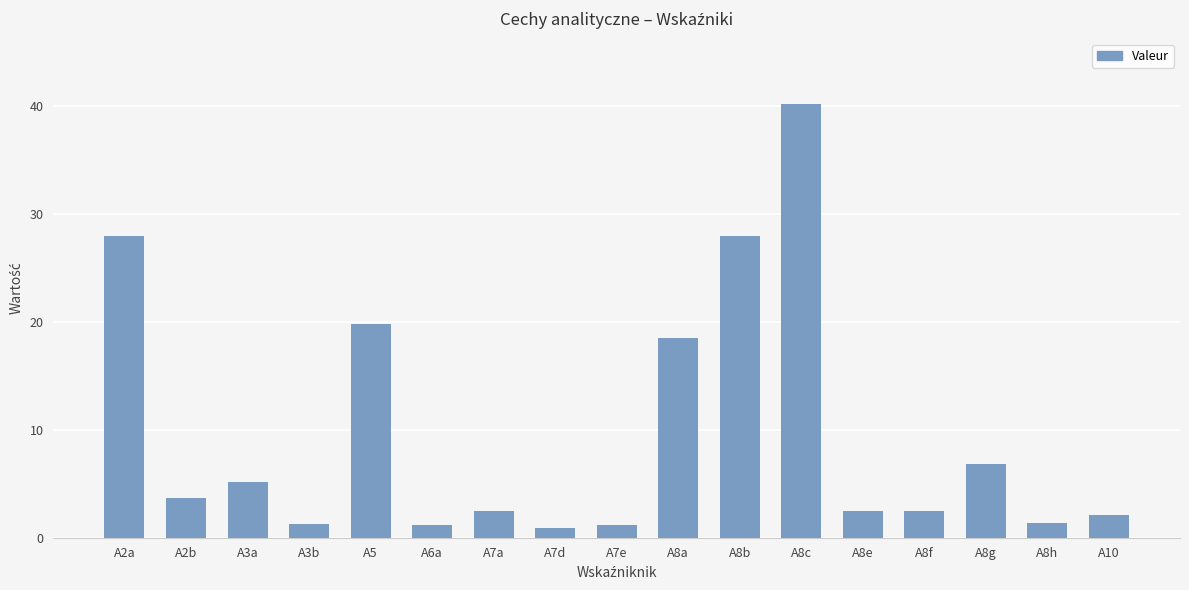

What is the difference between the second highest and second lowest values?

26.9